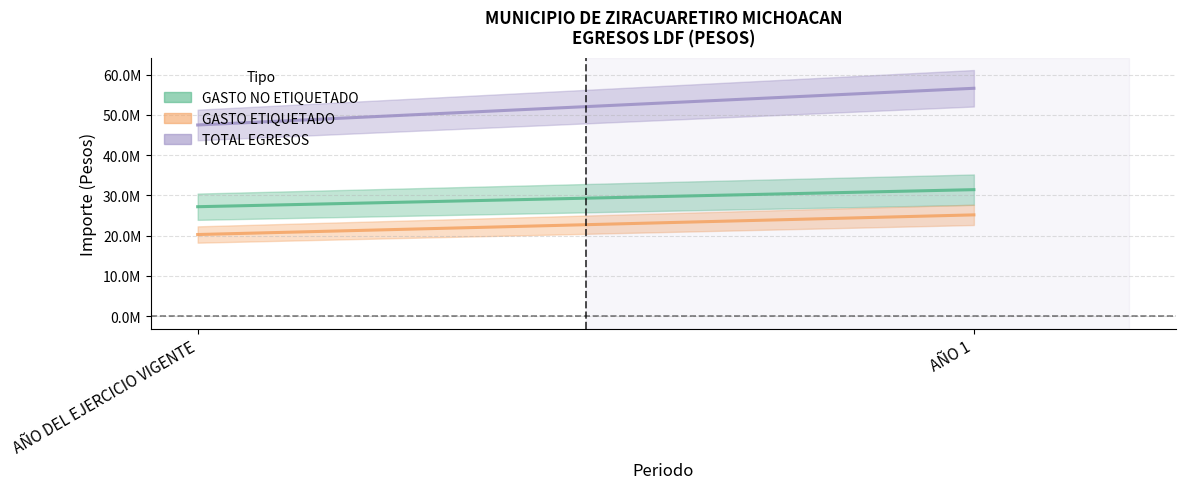

At which label is GASTO ETIQUETADO closest to 22741297?

AÑO DEL EJERCICIO VIGENTE